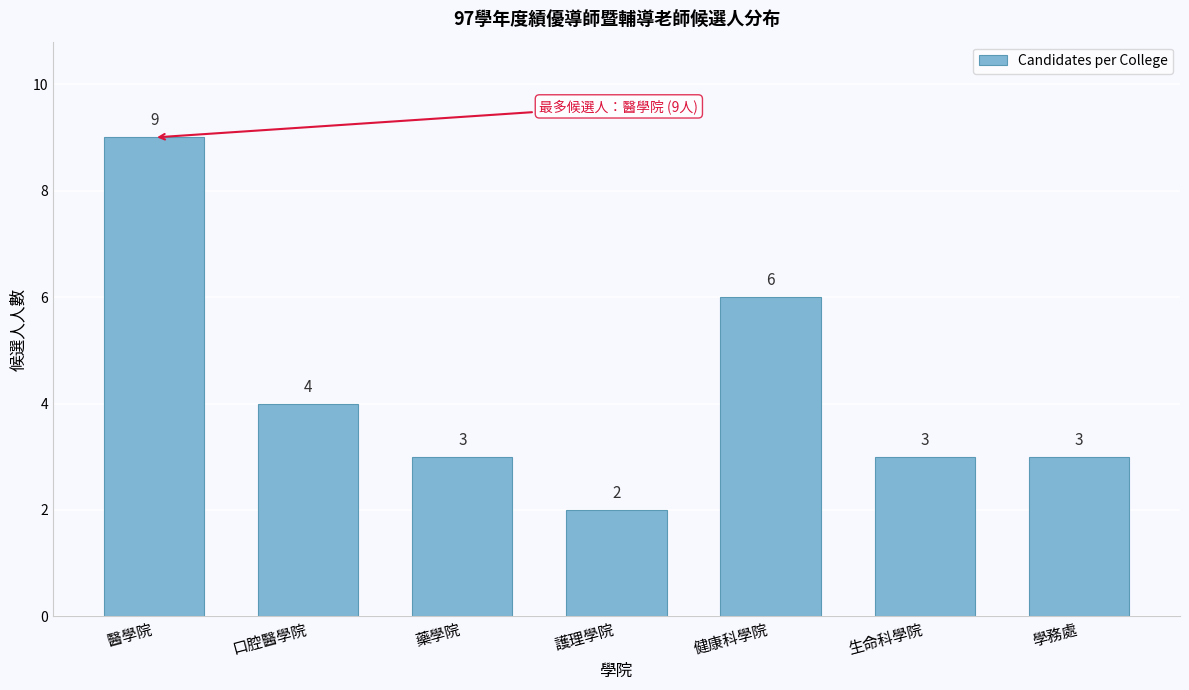

Reading right to left, what are all the values shown in this chart?

3	3	6	2	3	4	9